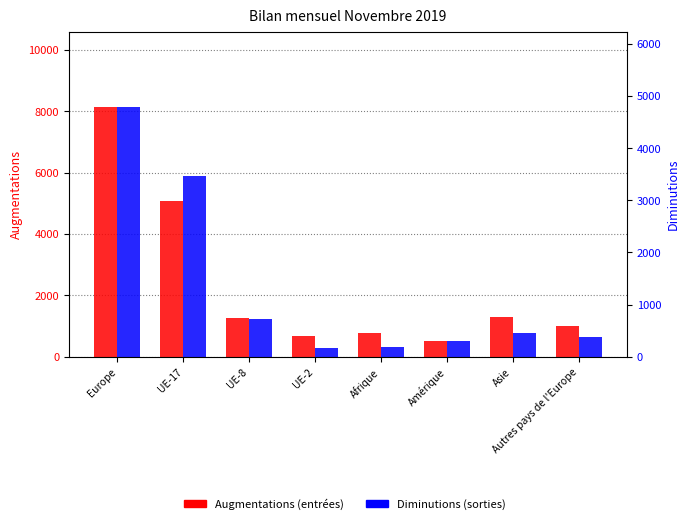

What is the value of the Diminutions bar at the 5th from the left?

181